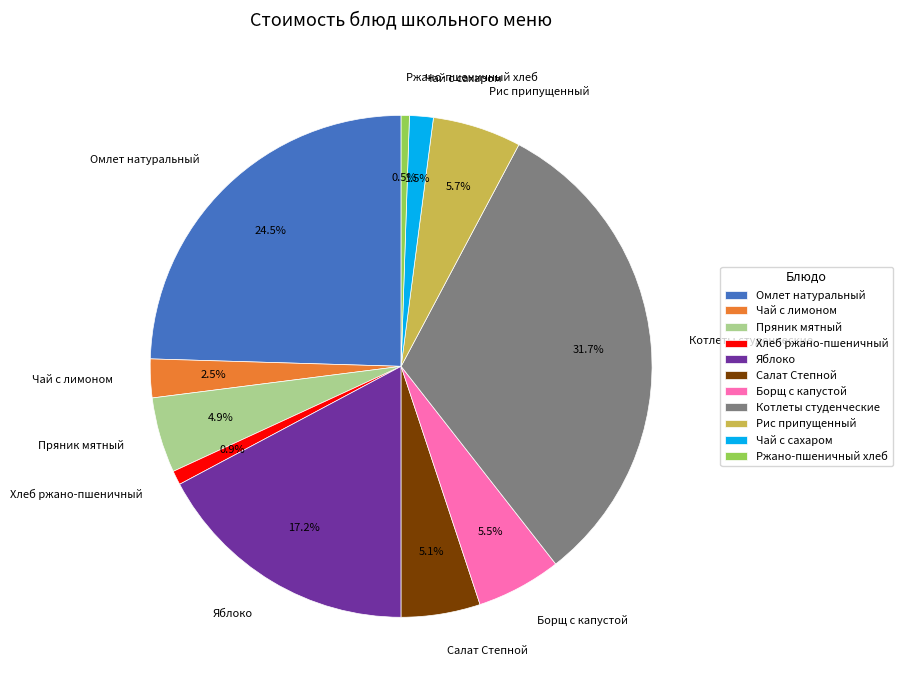

Is it true that Яблоко is 29% of the pie?

False